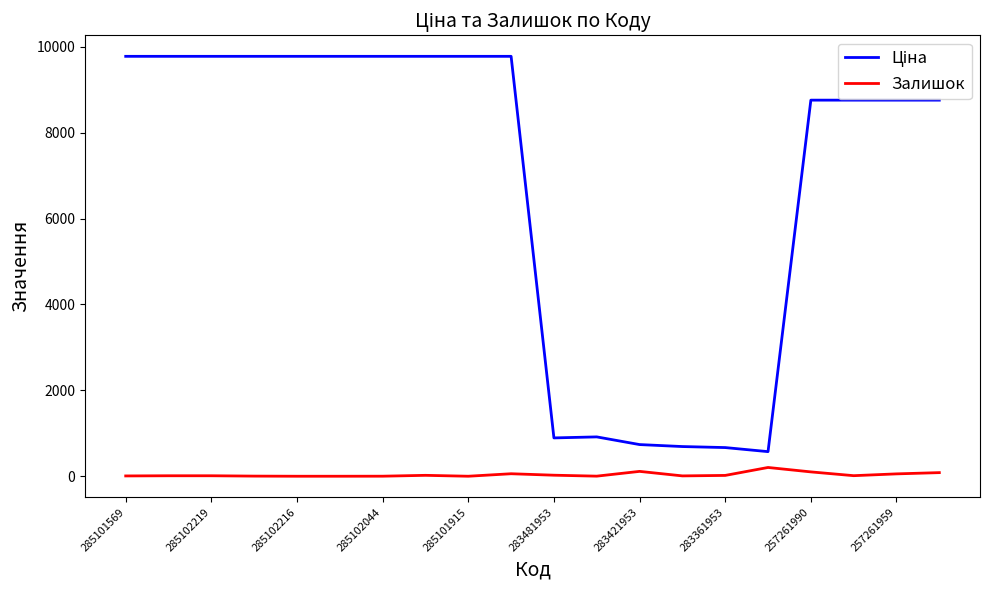

What is the maximum value shown in the chart?

9775.5